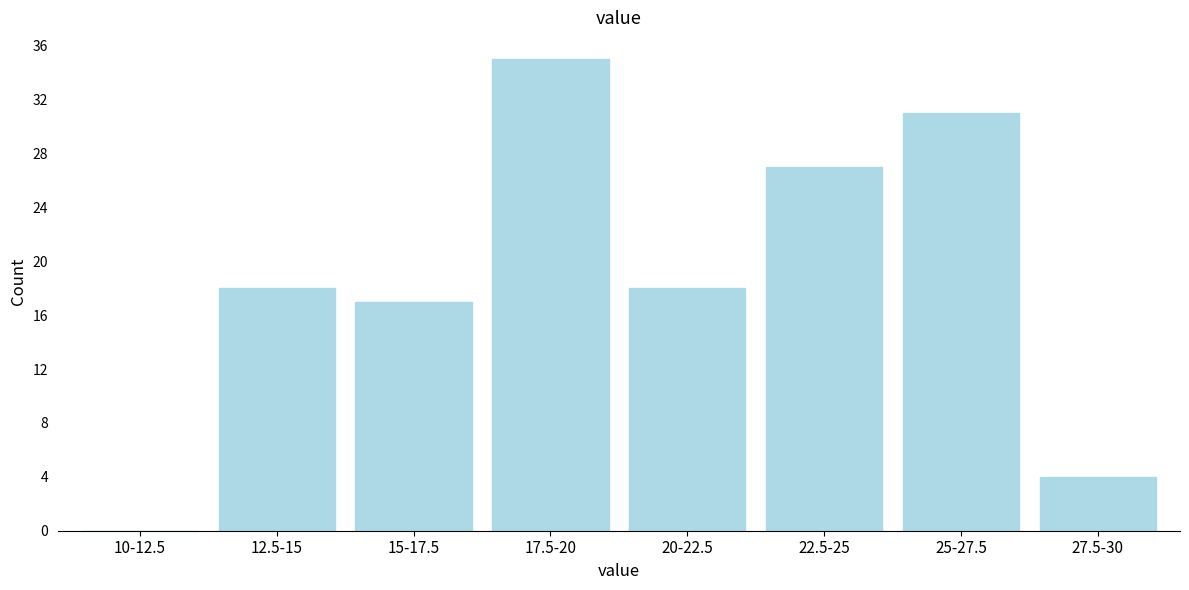

Reading right to left, transcribe all the data shown in this chart.

27.5-30=4	25-27.5=31	22.5-25=27	20-22.5=18	17.5-20=35	15-17.5=17	12.5-15=18	10-12.5=0